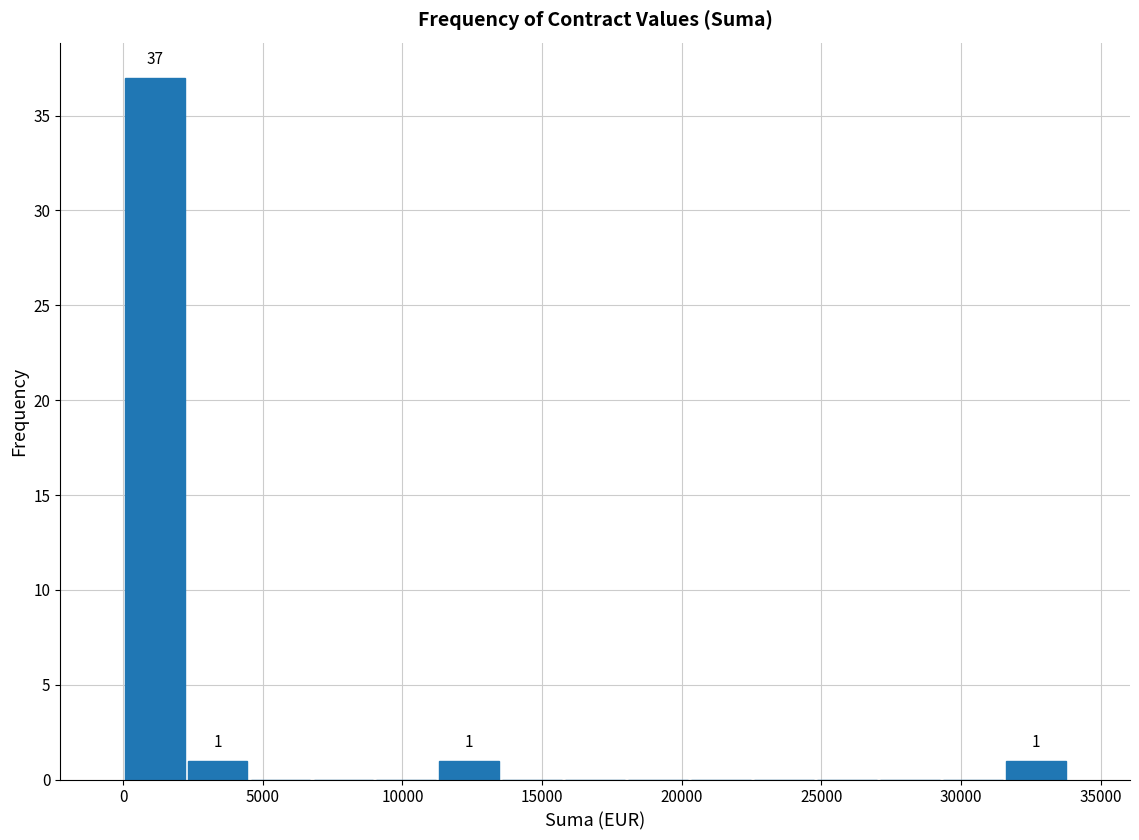

Over which range of the x-axis is the bar tallest?

0 to 2500